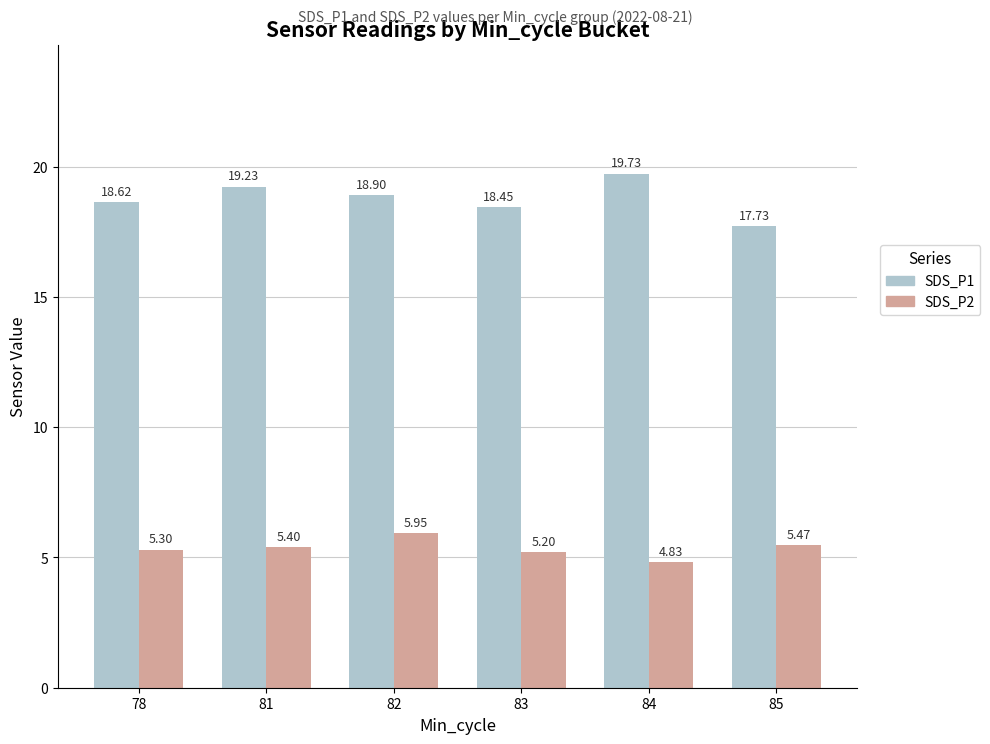

Which category has the highest value in the SDS_P2 series?

82